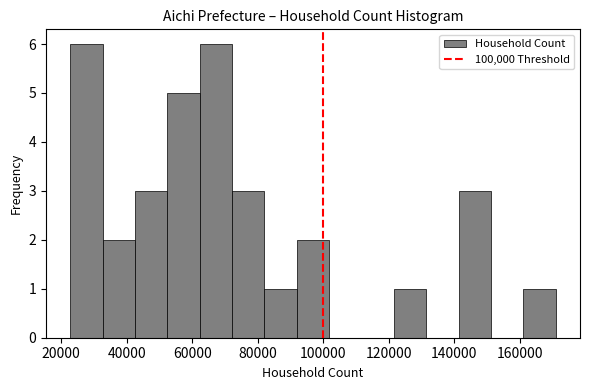

Reading left to right, list every bar in this chart as the range it spans on the x-axis followed by its height. Neither the bar edges nor the heights are printed on the chart, so give them approximately, as read against the axes.

22000 to 32000: 6
32000 to 42000: 2
42000 to 52000: 3
52000 to 62000: 5
62000 to 72000: 6
72000 to 82000: 3
82000 to 92000: 1
92000 to 102000: 2
102000 to 112000: 0
112000 to 122000: 0
122000 to 132000: 1
132000 to 142000: 0
142000 to 152000: 3
152000 to 162000: 0
162000 to 170000: 1